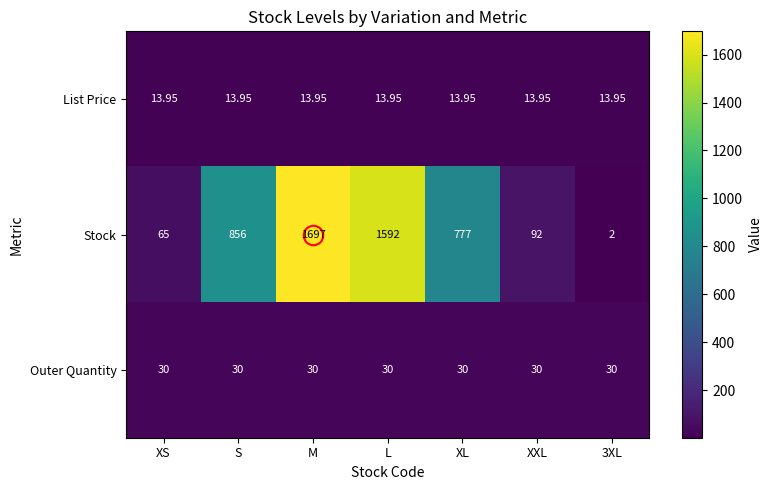

What is the total value across all series at XS?

109.0